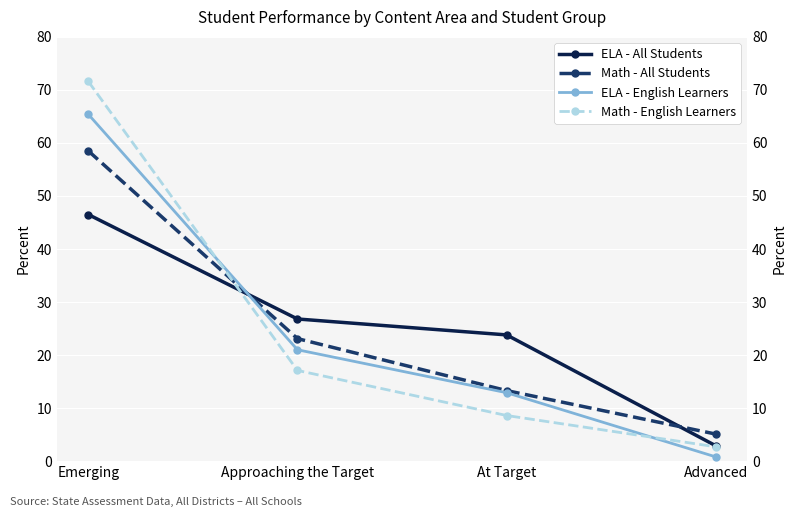

Reading left to right, what are all the values shown in this chart?

ELA - All Students: 46.5	26.8	23.8	2.9
Math - All Students: 58.5	23.1	13.3	5.1
ELA - English Learners: 65.4	21.0	12.9	0.8
Math - English Learners: 71.6	17.1	8.6	2.7